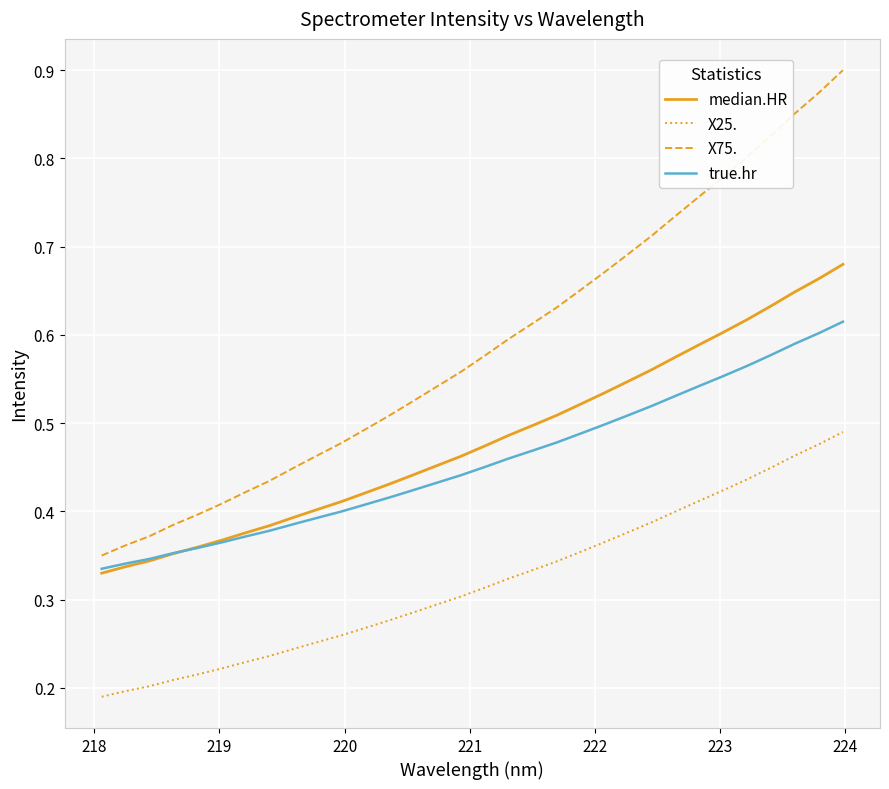

Which series has the largest range (max minus min)?

X75.